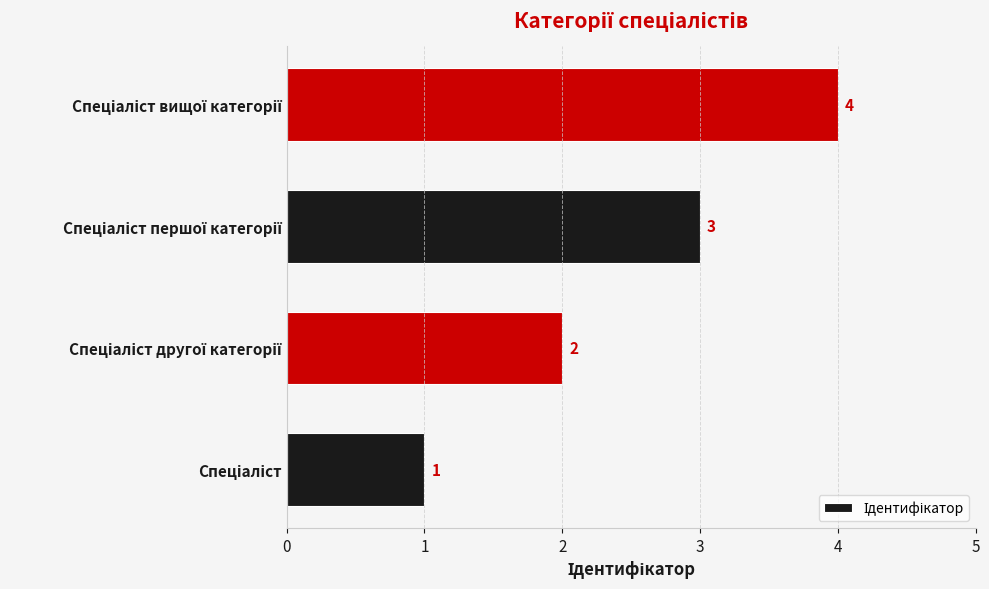

Does the chart contain any negative values?

No